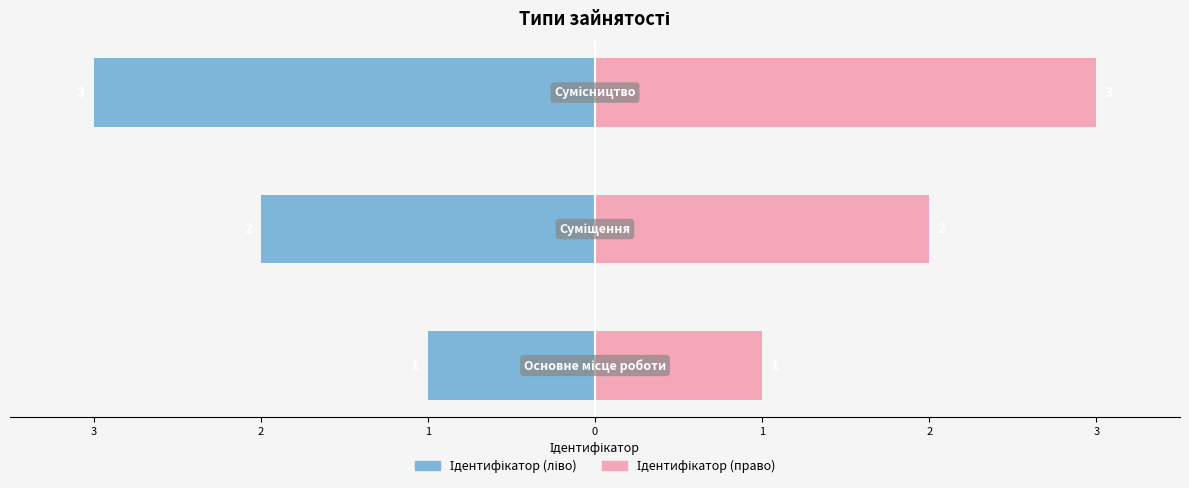

What is the greatest value displayed?

3